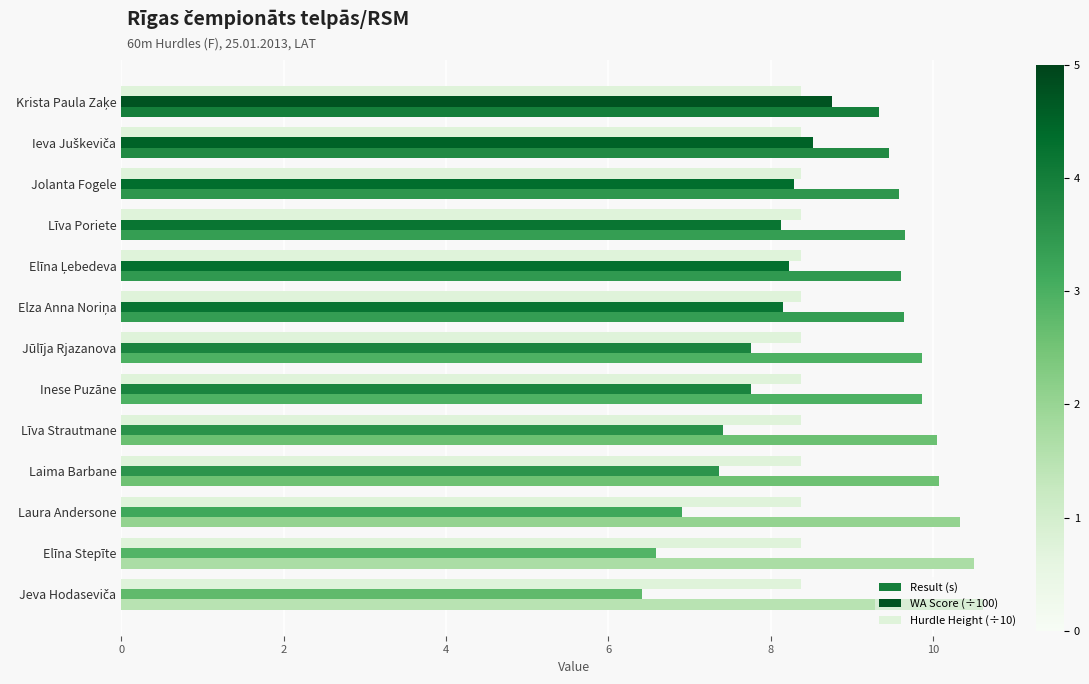

How many data points does each series have?

13